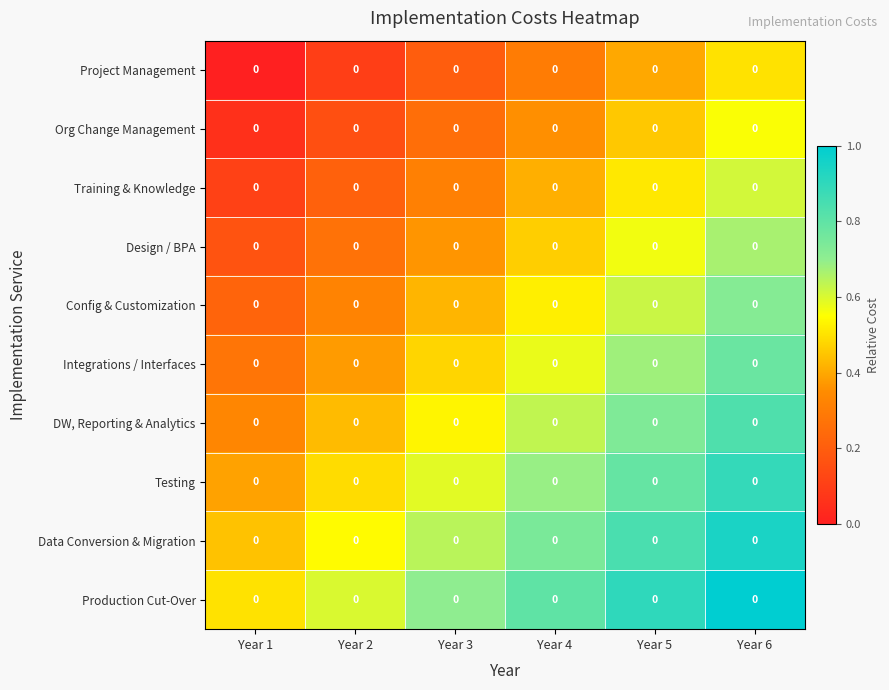

True or false: Project Management has a value of 0.6 at Year 5.

False